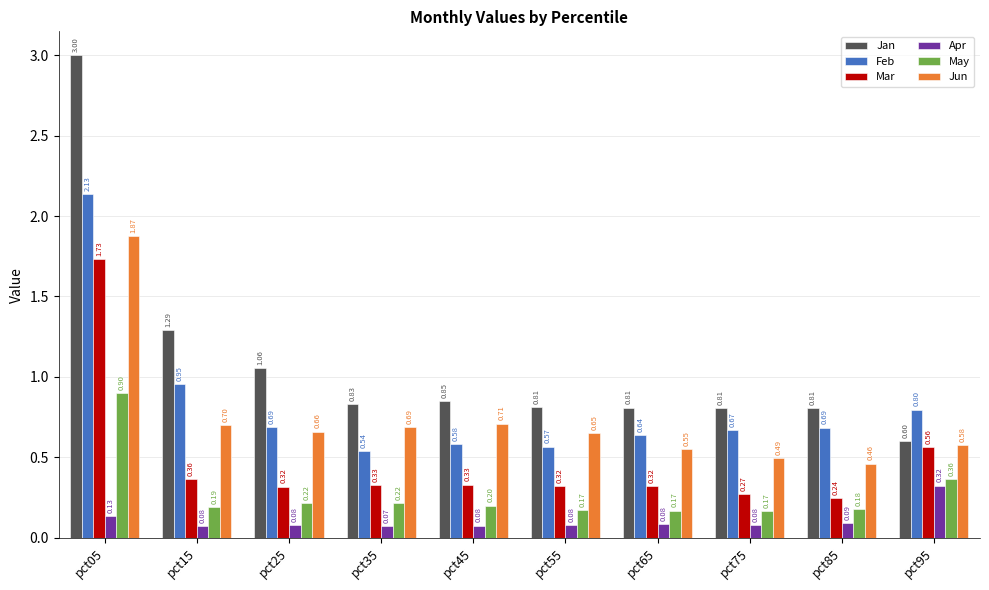

What is the difference between the highest and lowest values at pct45?

0.8